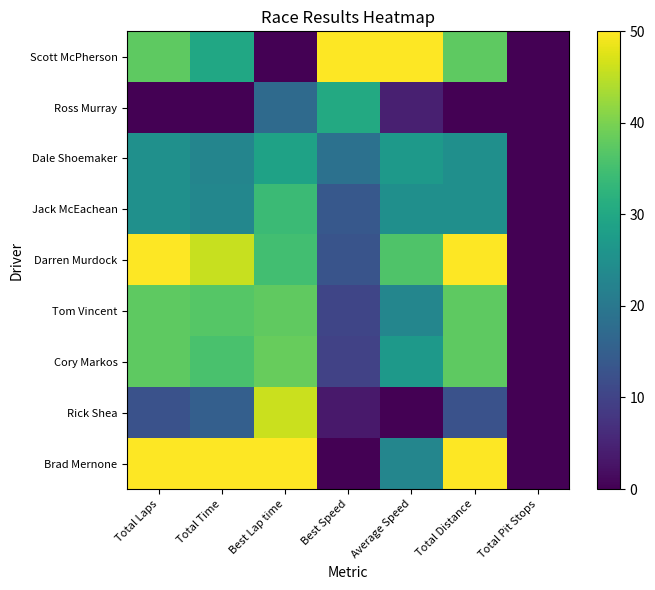

Which series has the largest total across all categories?

Darren Murdock